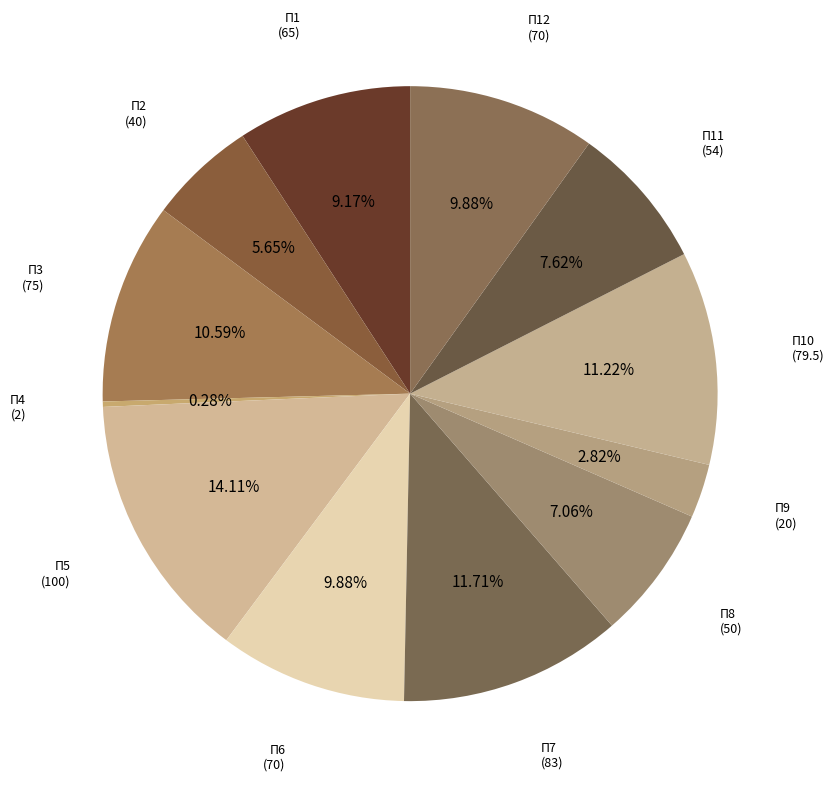

Is there a majority slice in this chart?

No